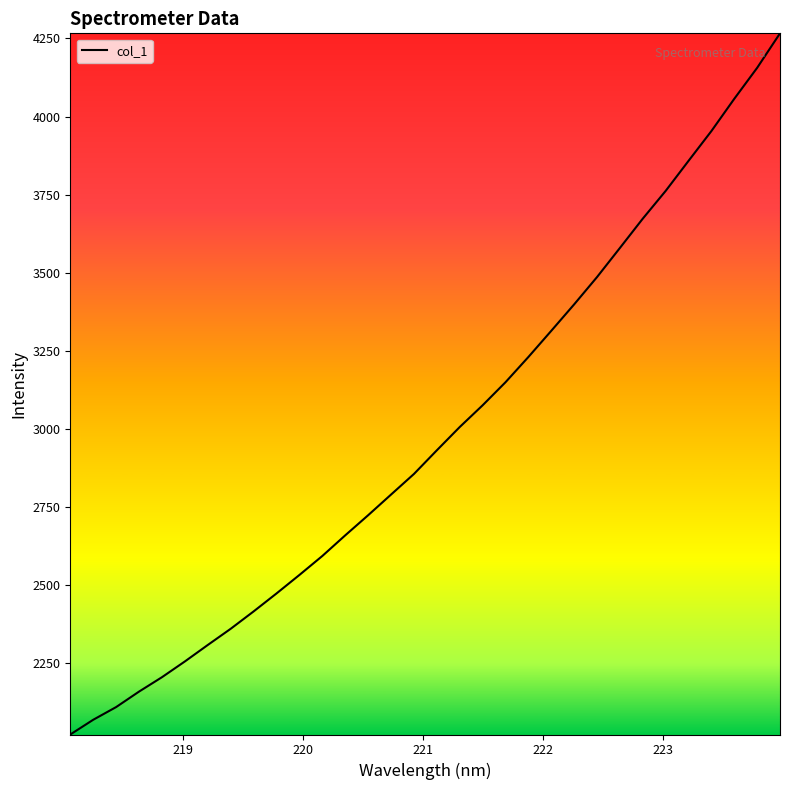

How many values are below 2931?

16